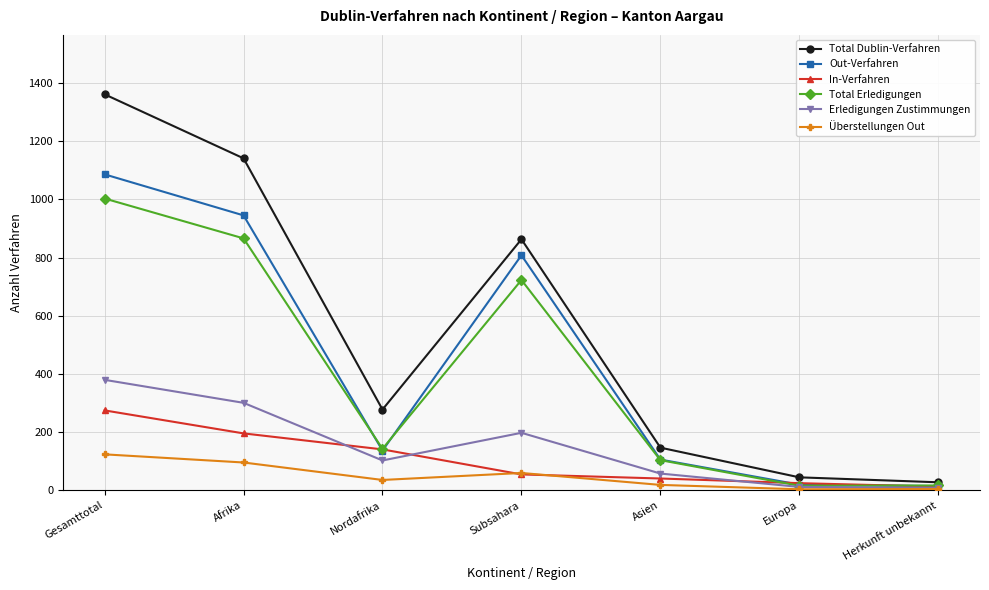

What is the label of the 2nd point from the right?

Europa